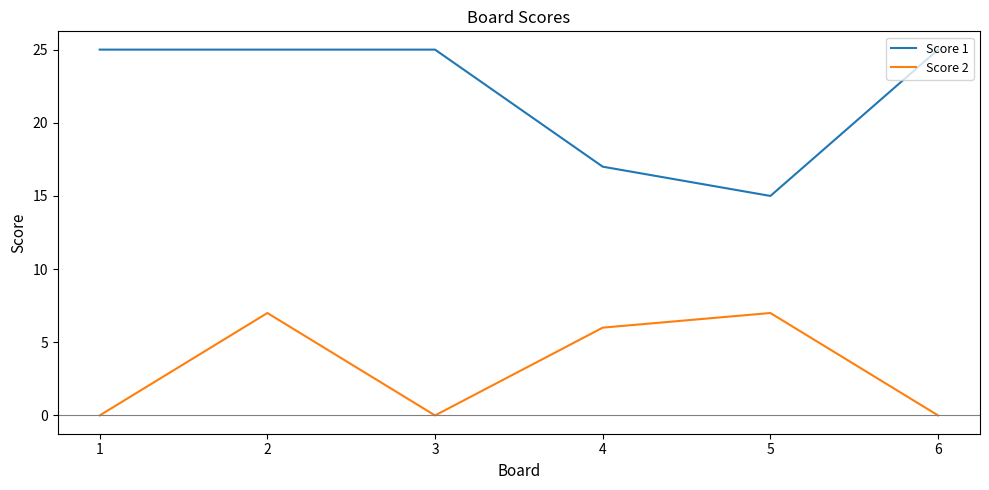

Is this an area chart (filled region under the line)?

No